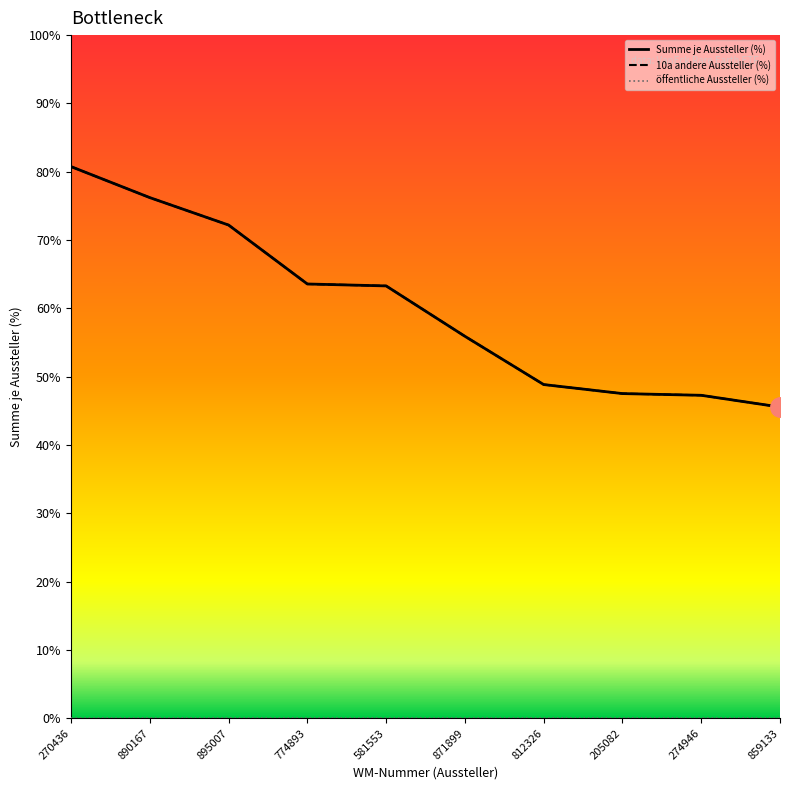

At which label is 10a andere Aussteller (%) closest to 6?

581553